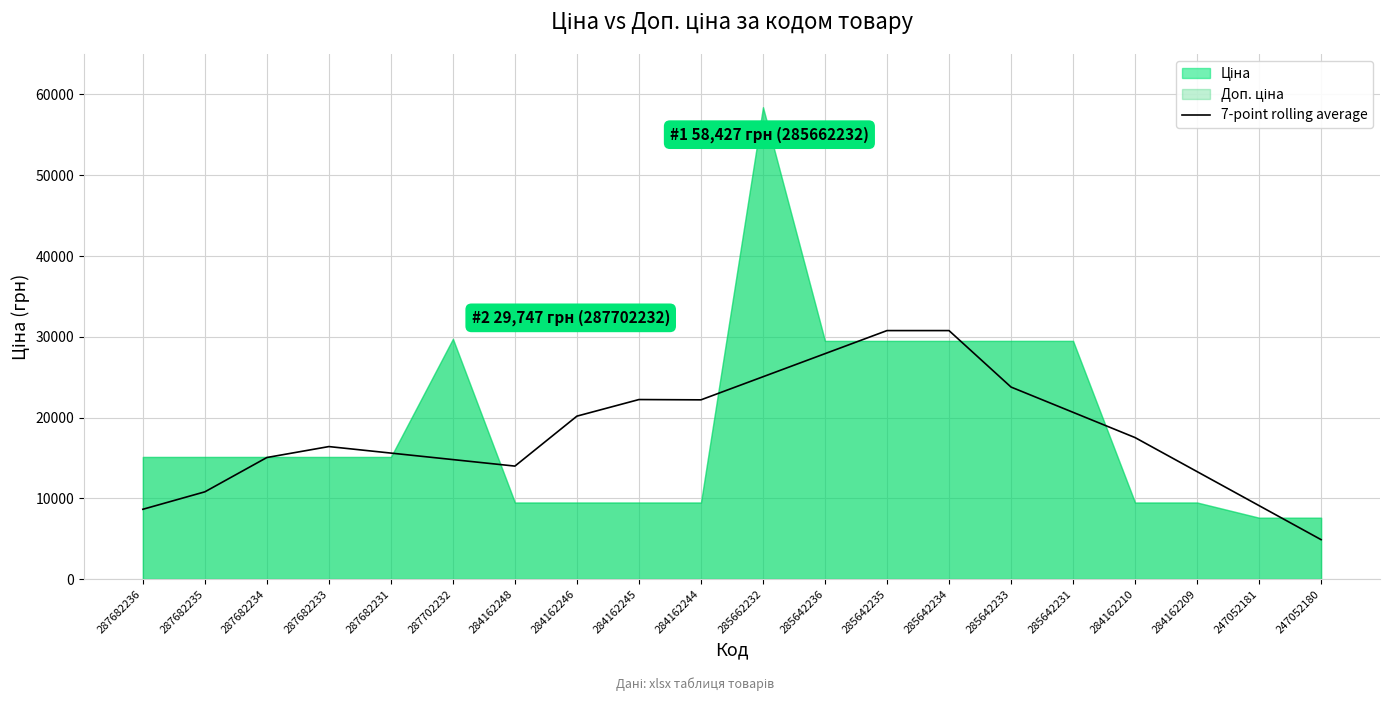

True or false: there are more than 0 points higher than both neighbors.

True